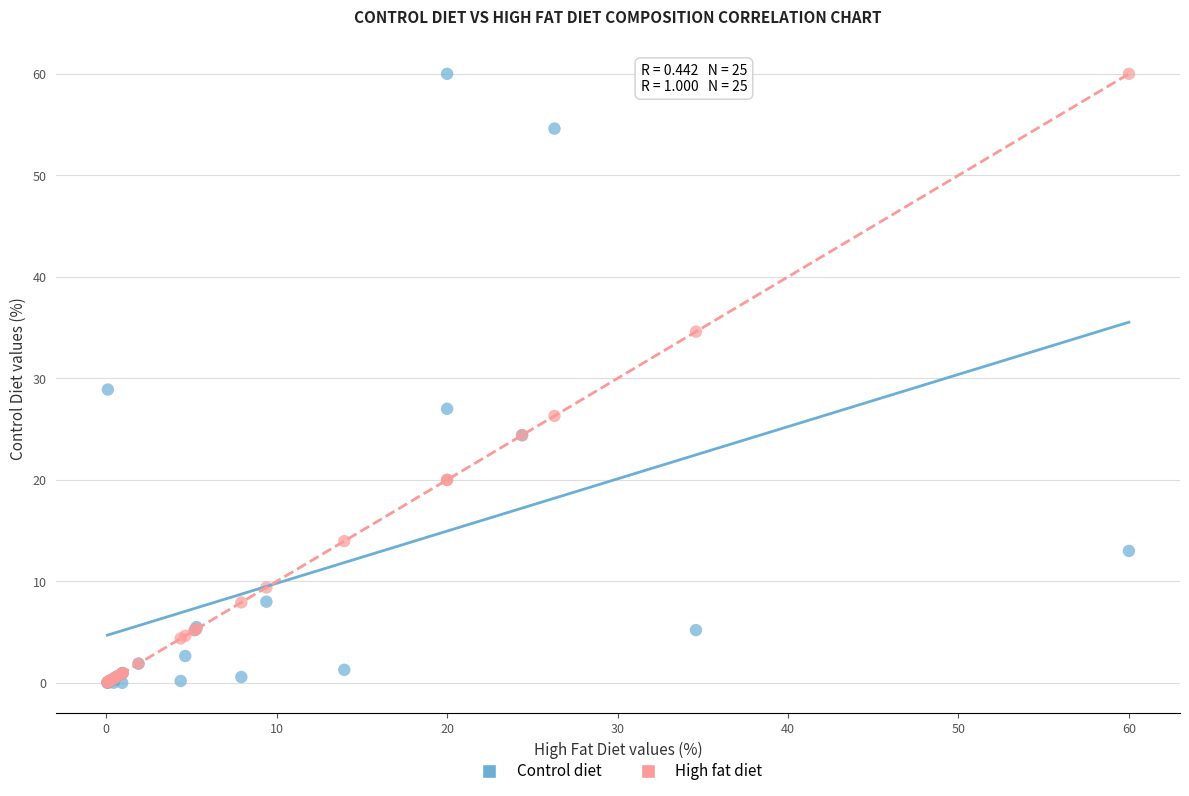

In the High fat diet series, what Y value is closest to 30?

26.3